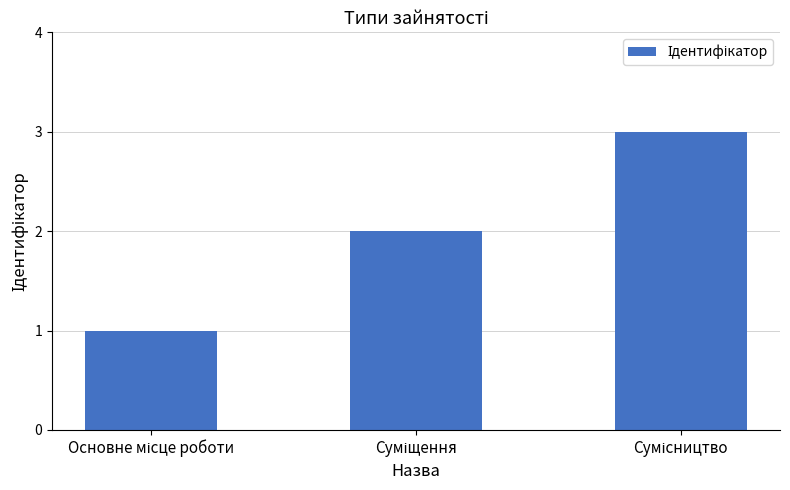

What is the sum of all values?

6